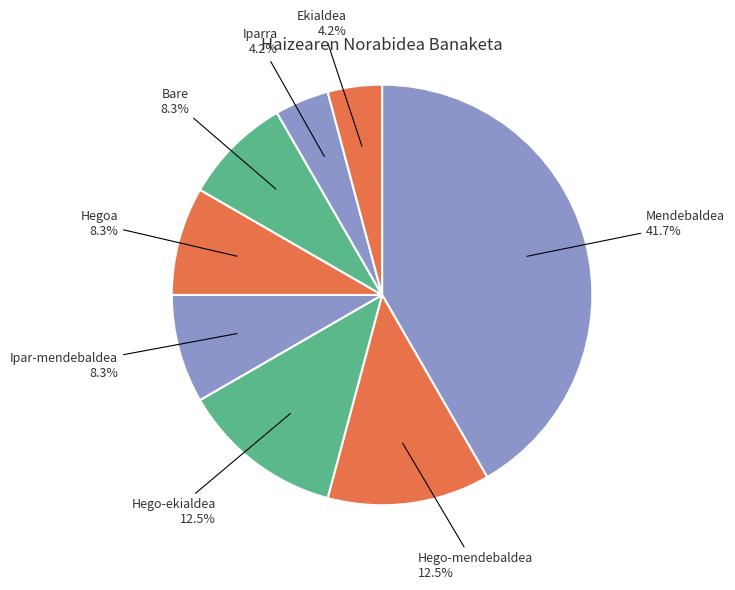

What percentage is the Ekialdea slice, to the nearest percent?

4%